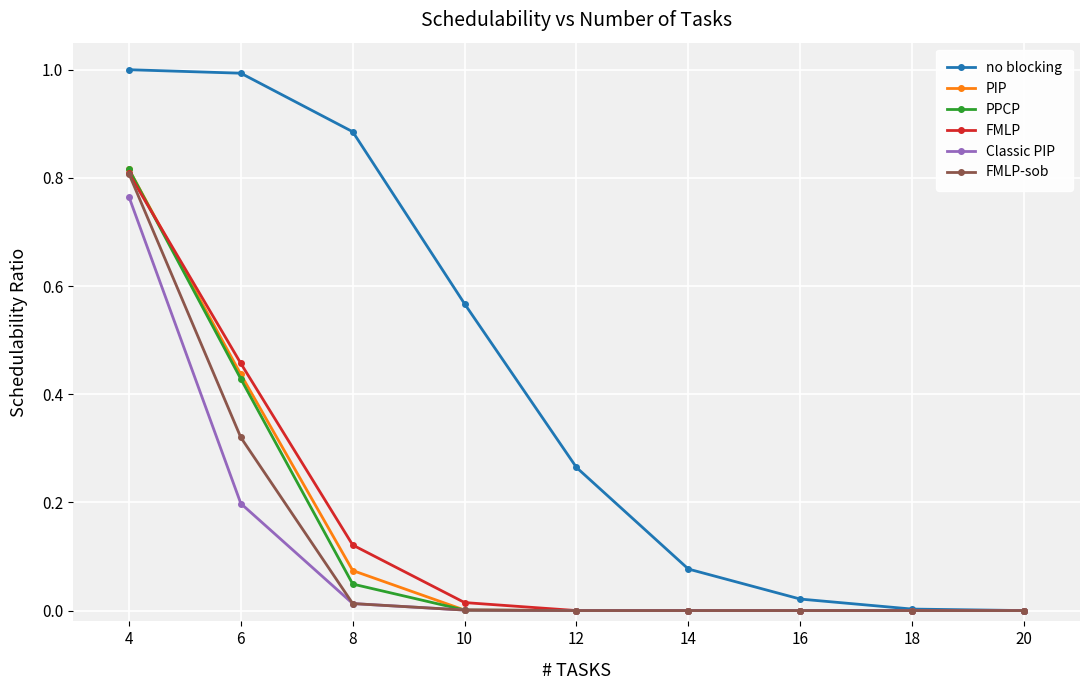

True or false: PIP has a value of 0.8 at 4.

True